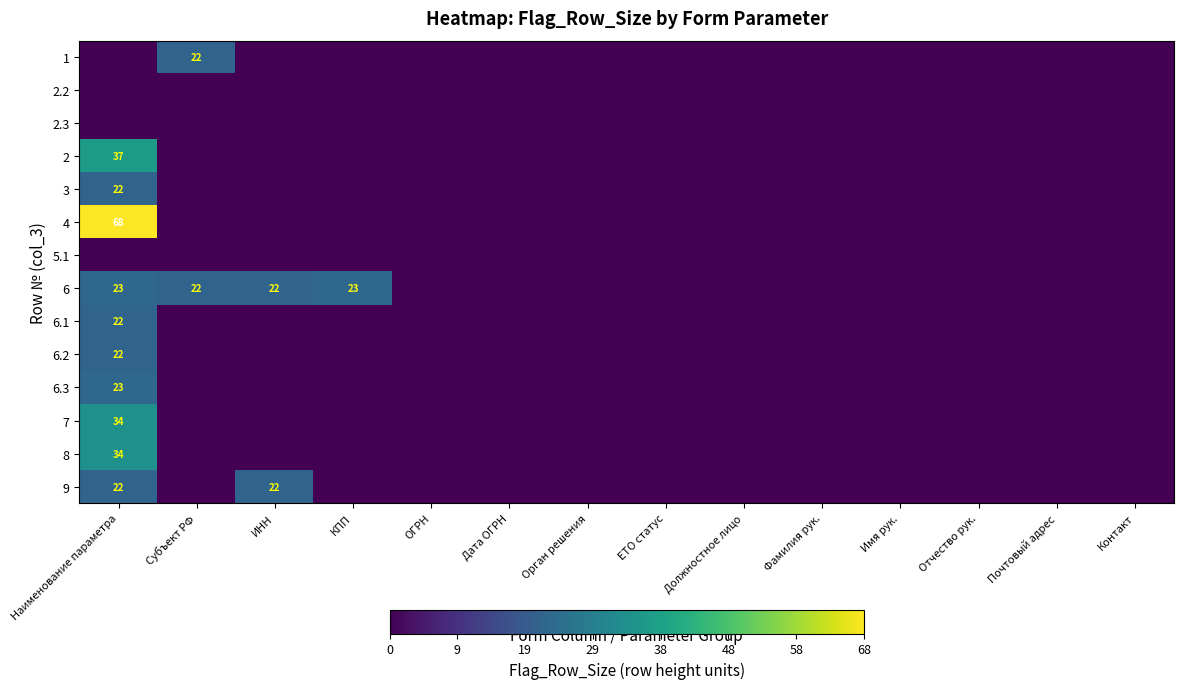

Which category has the highest value in the 6.1 series?

Наименование параметра